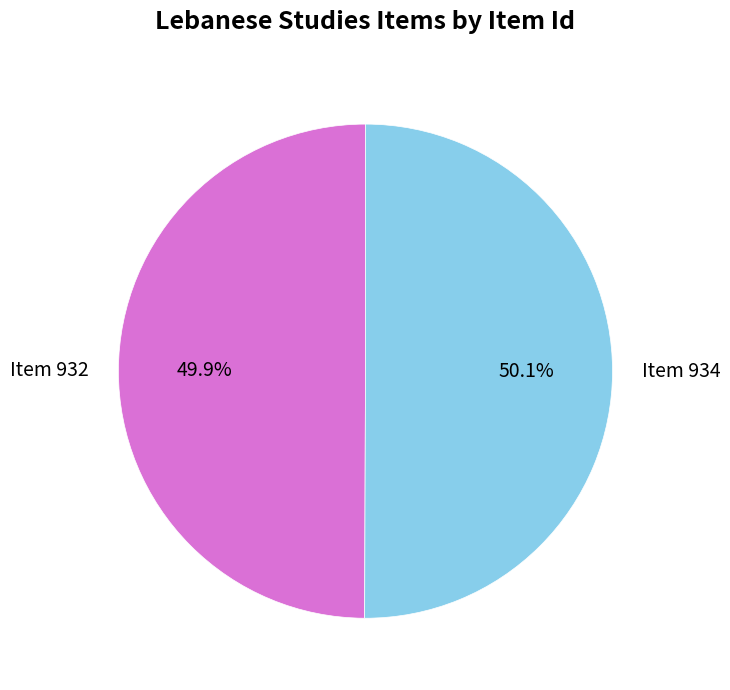

To the nearest percent, what percentage of the pie is Item 934?

50%